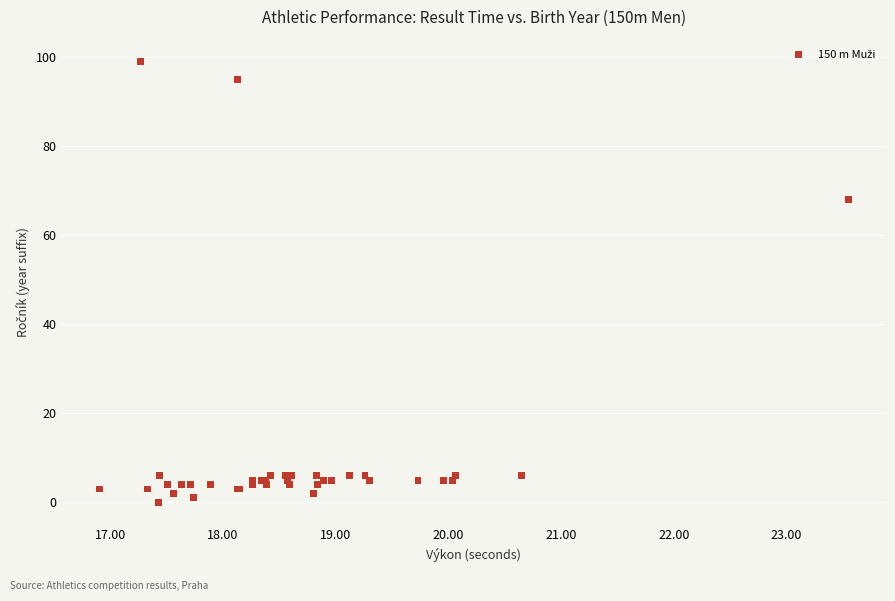

What Y value in the scatter plot is closest to 49?

68